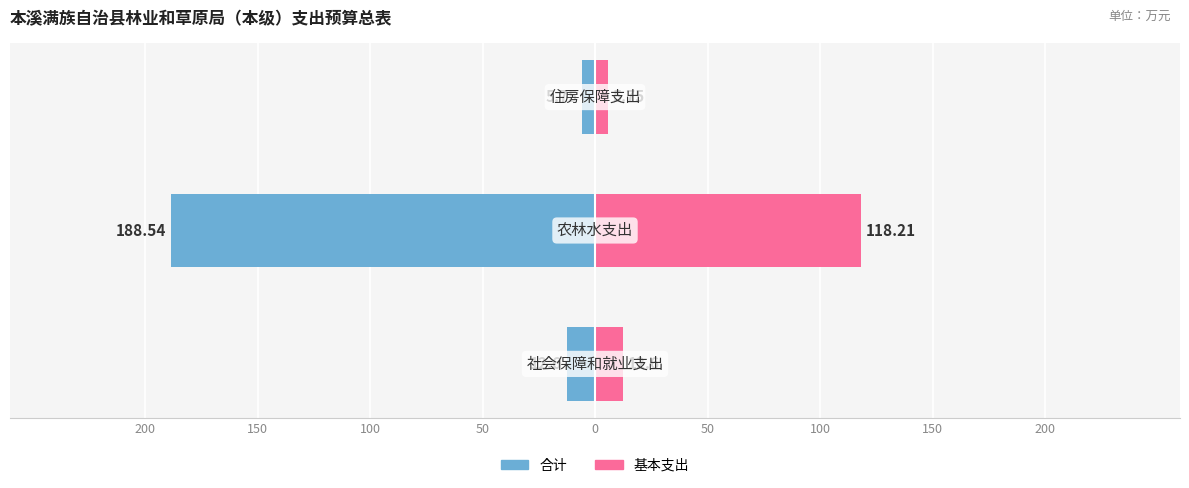

How many bars are there in each group?

2